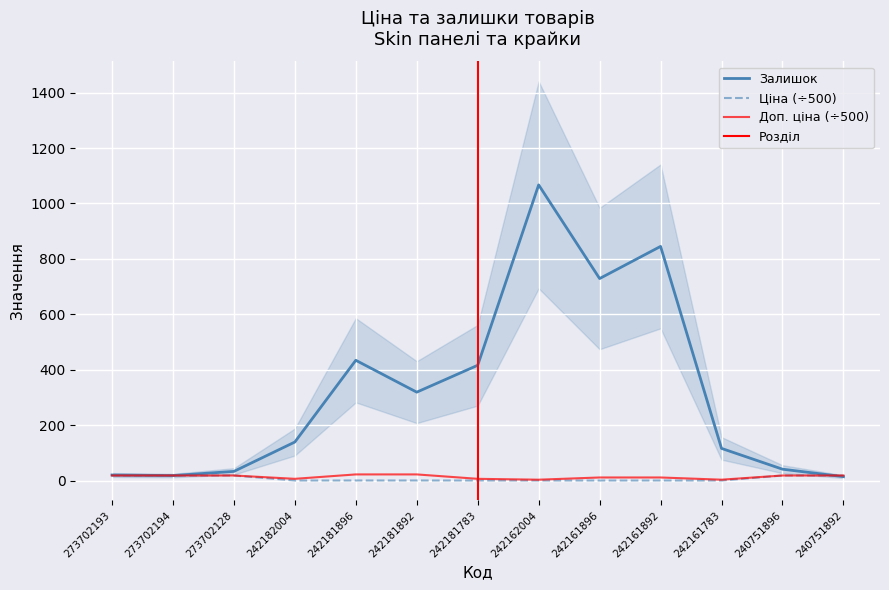

How many categories are shown in the chart?

13